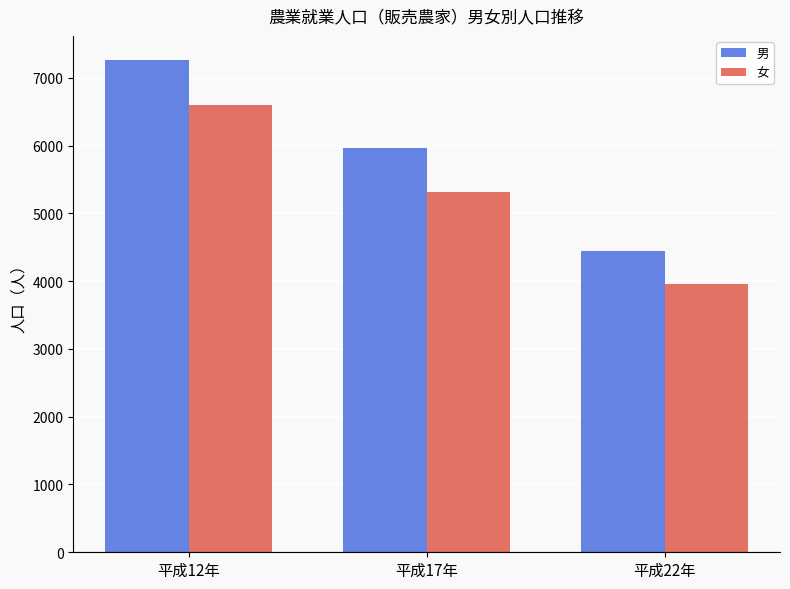

Reading left to right, extract all data points from this chart.

男: 7255	5968	4450
女: 6604	5315	3953